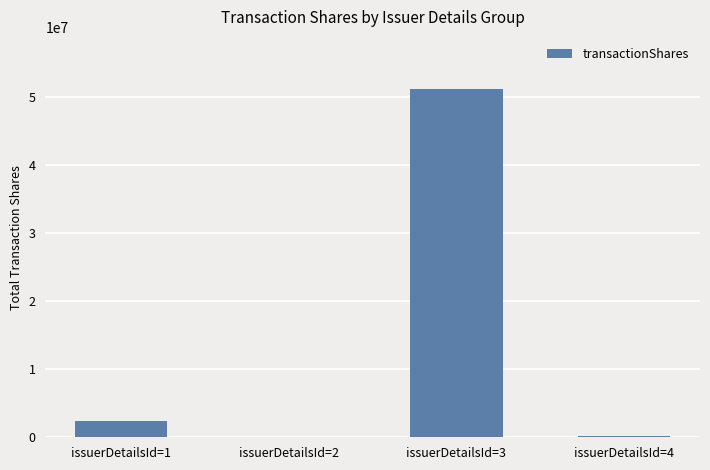

What is the sum of all values?

53808256